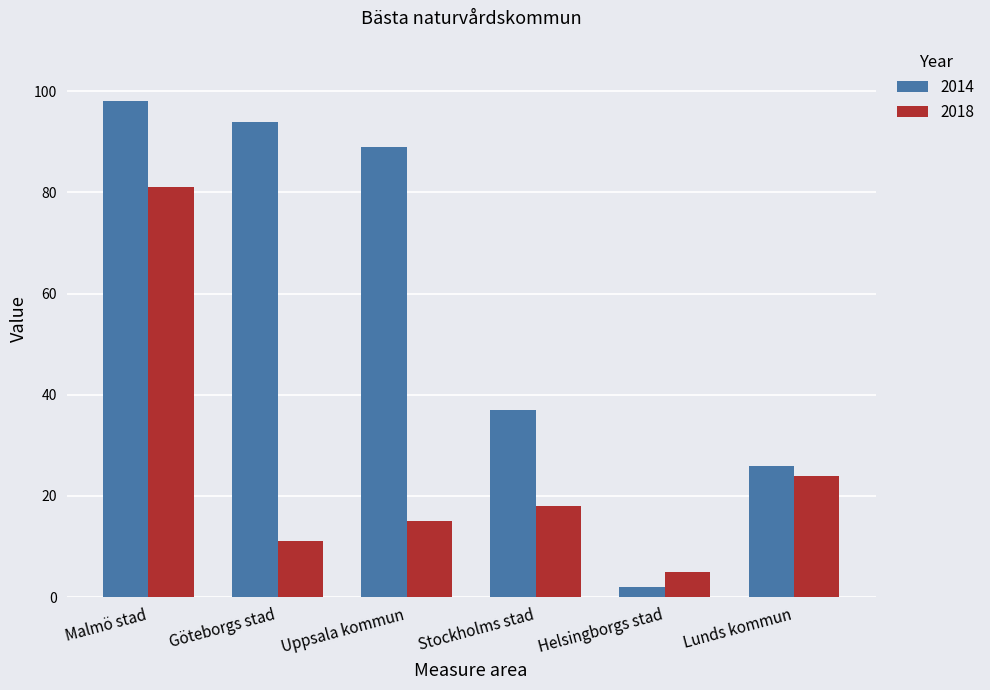

How many data points in 2018 are less than 18?

3